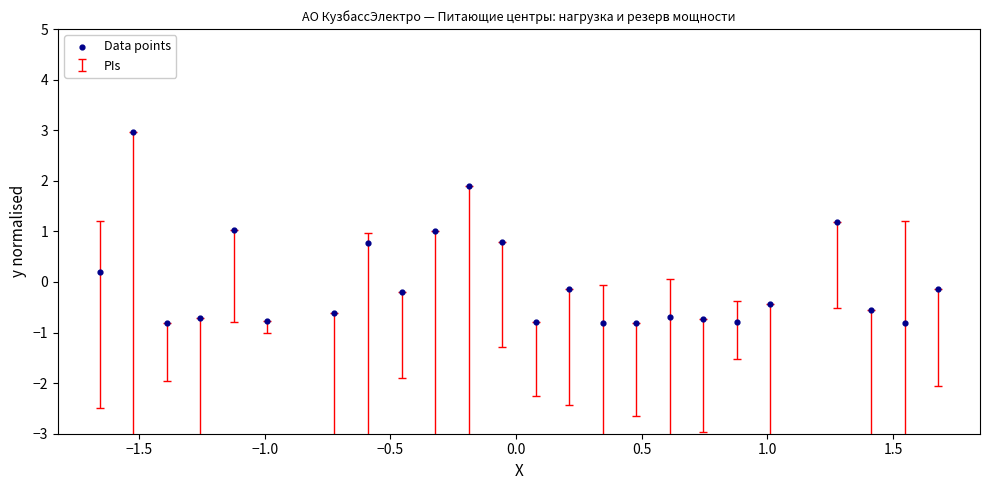

What is the range of Y values (max minus min)?

3.8